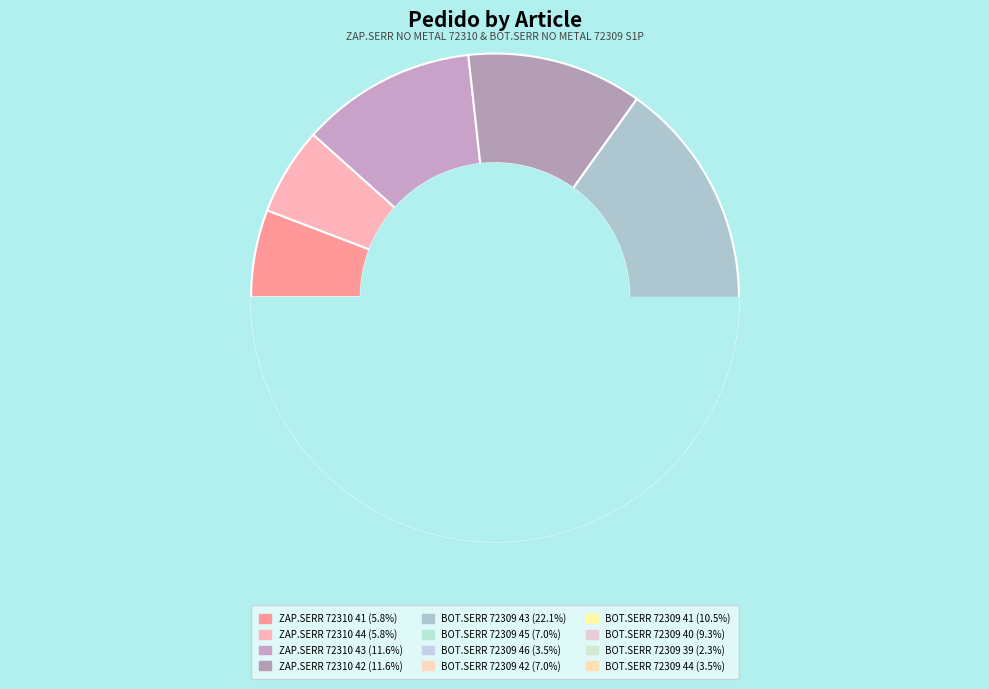

What is the total percentage of BEL7230940S1P and BEL7230941S1P?

19.8%